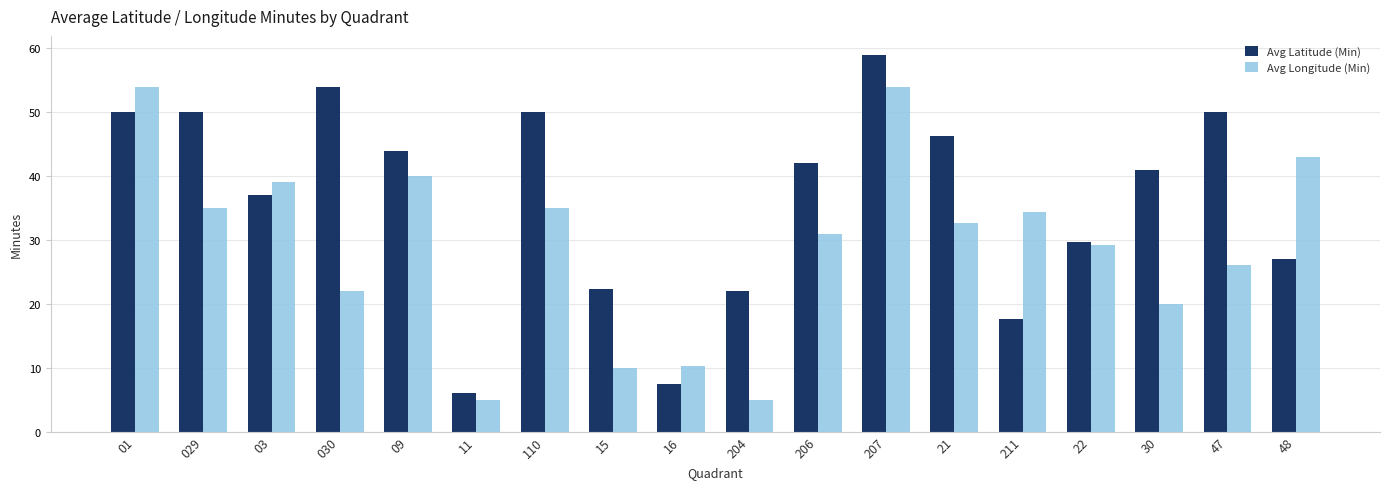

How many bars are there in total?

36